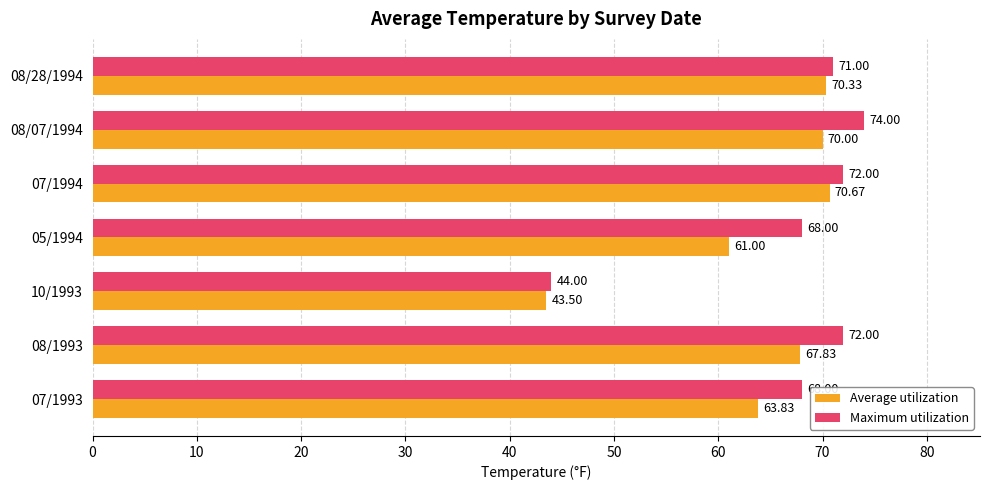

What is the minimum value for Average utilization?

43.5